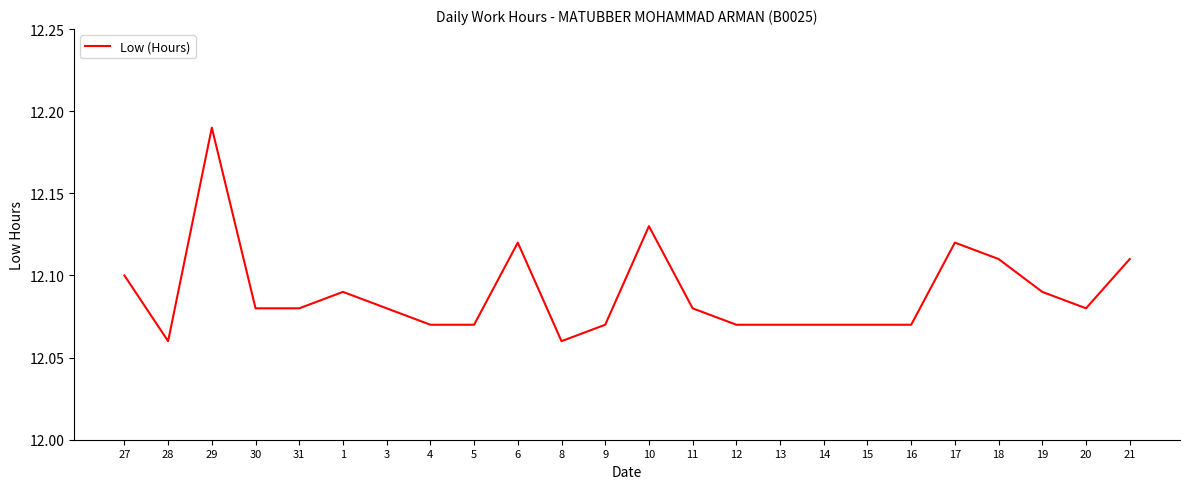

What is the ratio of the value at 31 to the value at 28?

1.0